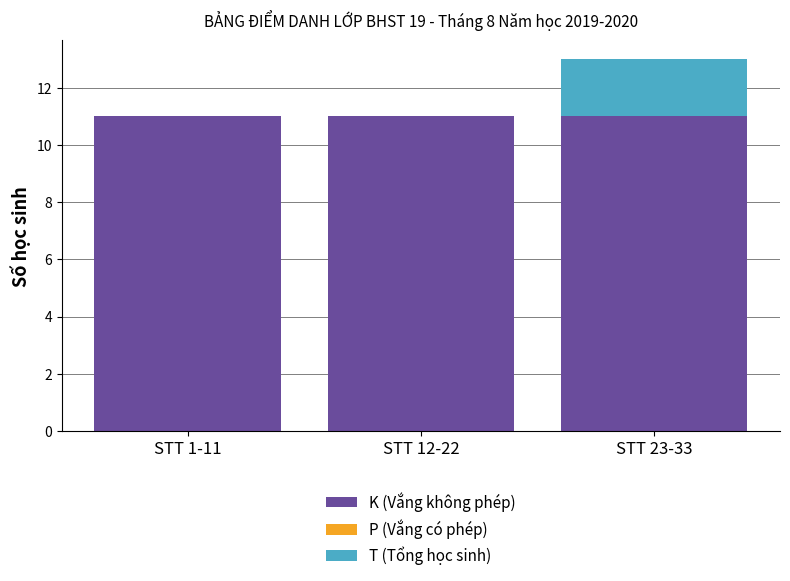

What is the total value across all series at STT 23-33?

13